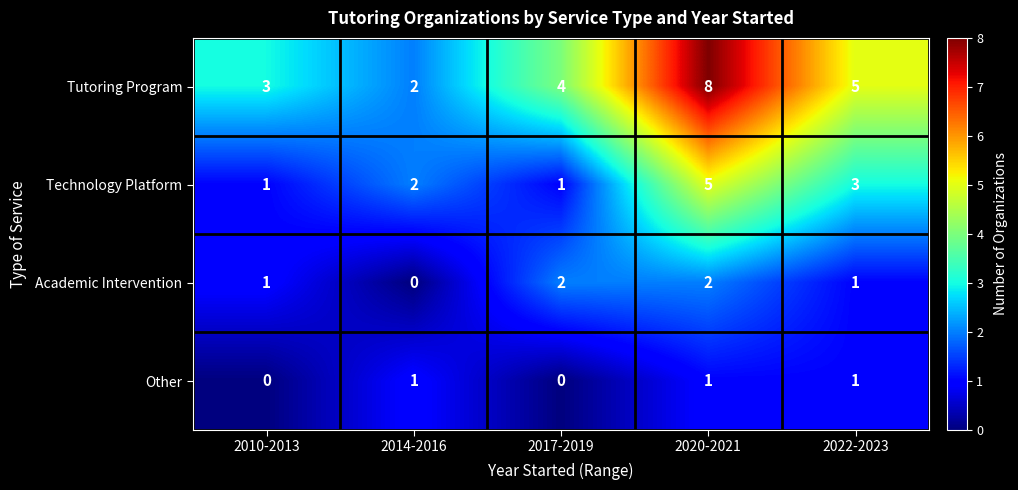

How many series are shown in this chart?

4